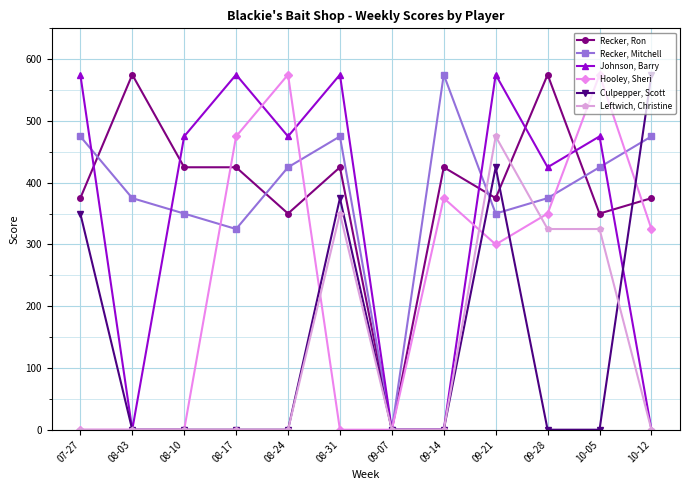

The value of Recker, Ron at 09-14 is 425. True or false?

True